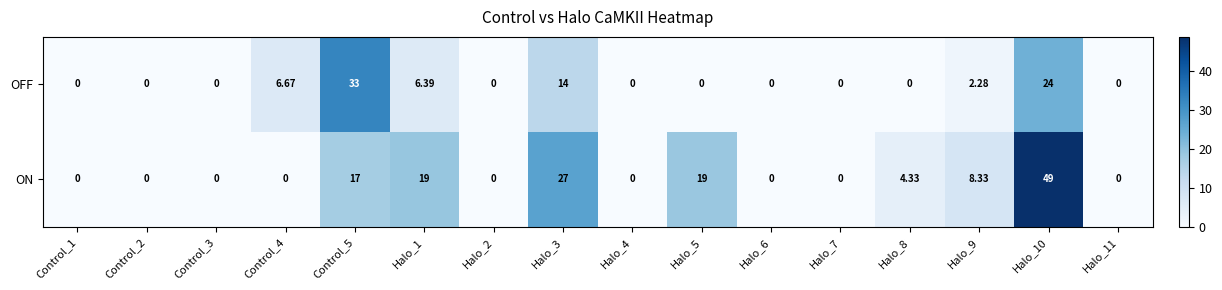

Which series changed the most between Halo_1 and Halo_5?

OFF